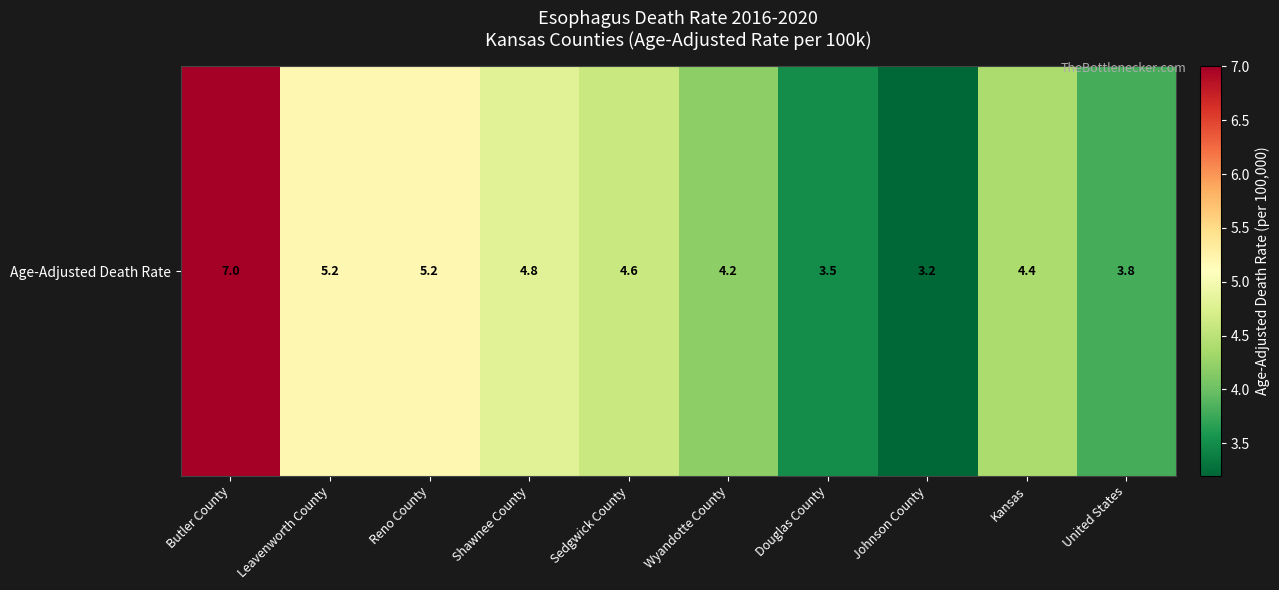

What is the average value?

4.6